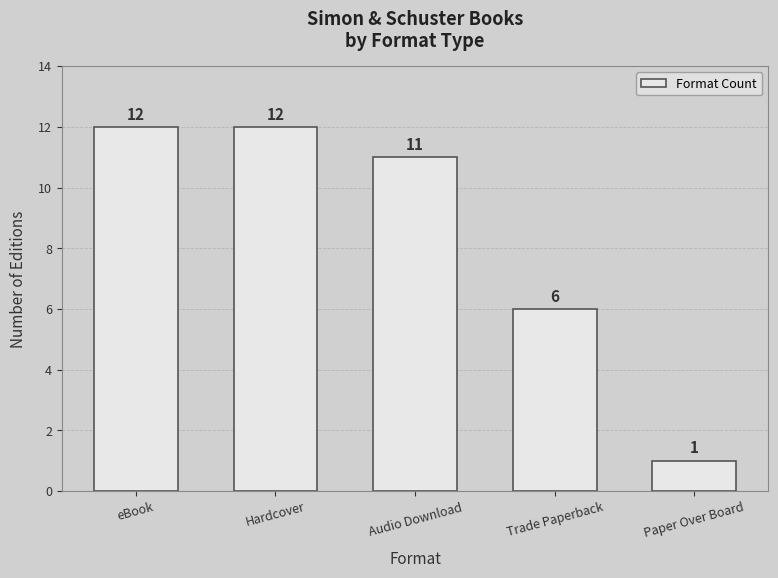

What is the change in value from Trade Paperback to Paper Over Board?

-5